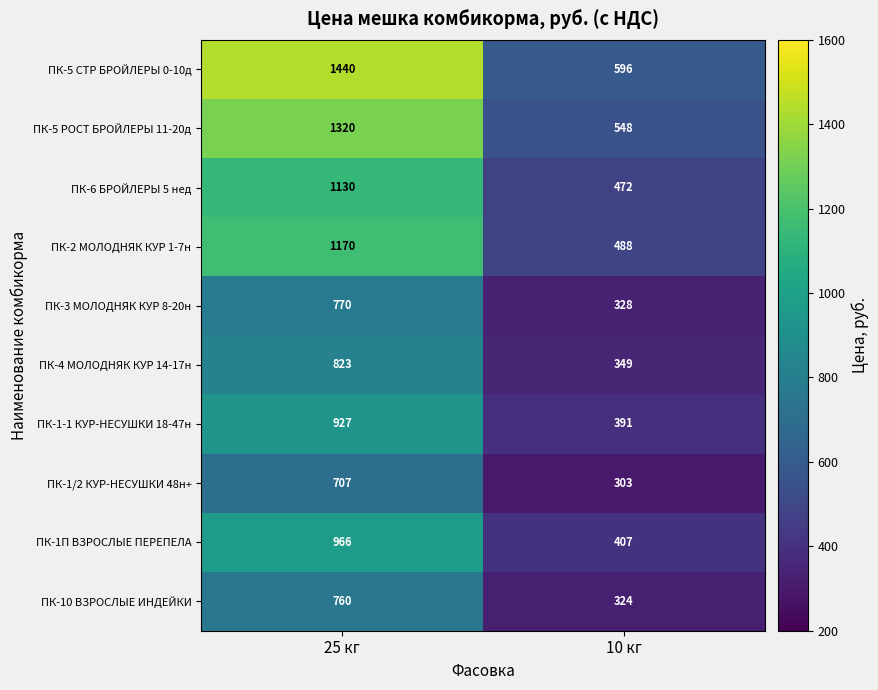

Reading left to right, what are all the values shown in this chart?

ПК-5 СТР БРОЙЛЕРЫ 0-10д: 1440	596
ПК-5 РОСТ БРОЙЛЕРЫ 11-20д: 1320	548
ПК-6 БРОЙЛЕРЫ 5 нед: 1130	472
ПК-2 МОЛОДНЯК КУР 1-7н: 1170	488
ПК-3 МОЛОДНЯК КУР 8-20н: 770	328
ПК-4 МОЛОДНЯК КУР 14-17н: 823	349
ПК-1-1 КУР-НЕСУШКИ 18-47н: 927	391
ПК-1/2 КУР-НЕСУШКИ 48н+: 707	303
ПК-1П ВЗРОСЛЫЕ ПЕРЕПЕЛА: 966	407
ПК-10 ВЗРОСЛЫЕ ИНДЕЙКИ: 760	324